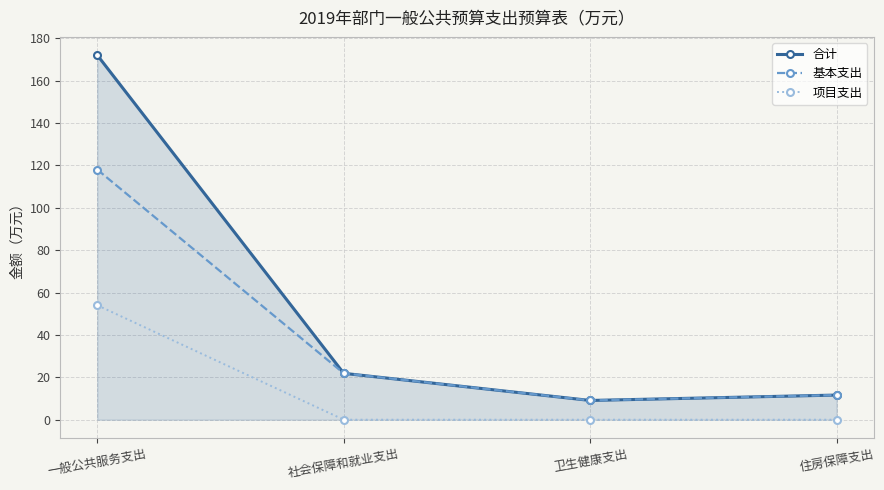

How many interior local valleys does the 基本支出 series have?

1